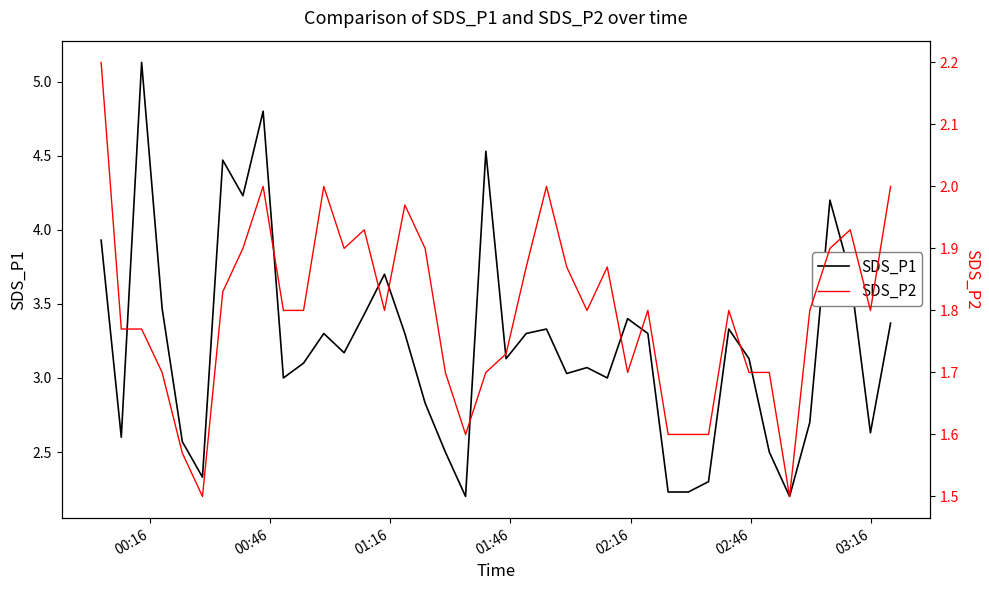

What is the difference between the second highest and minimum values in the SDS_P1 series?

2.6